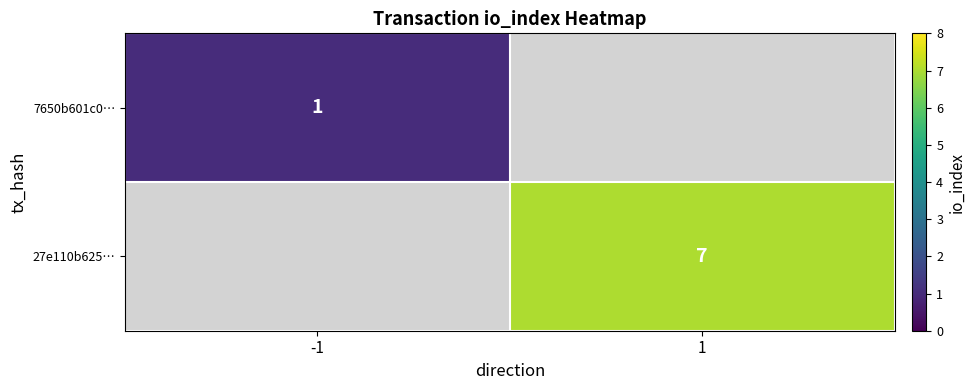

True or false: 27e110b625… has a value of 7 at 1.

True